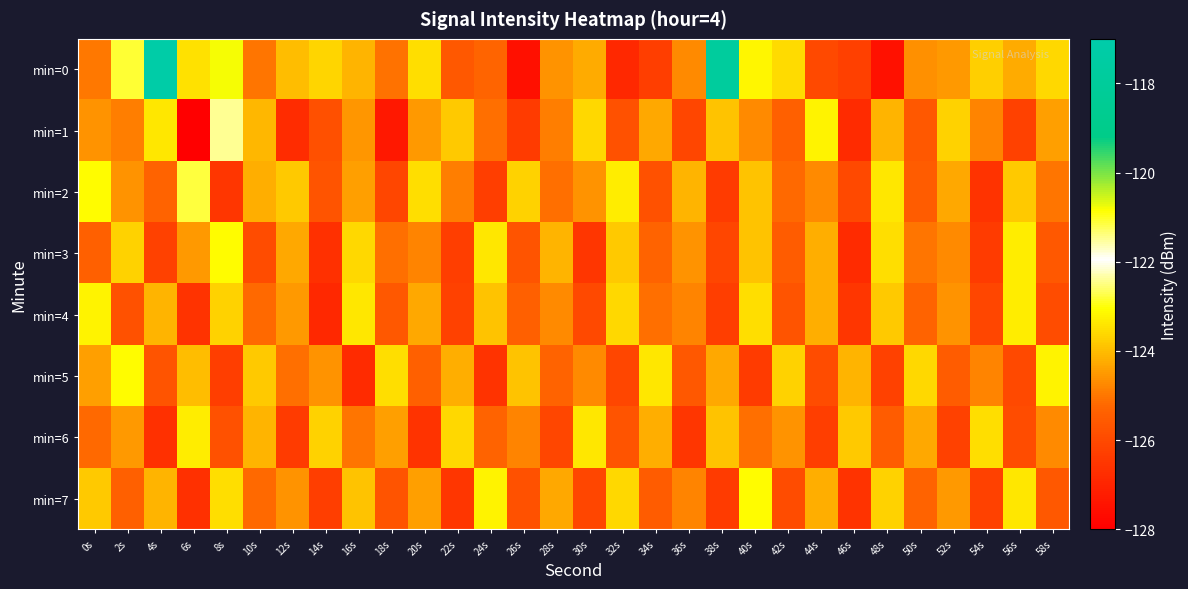

What is the difference between the highest and lowest values at 40s?

3.3